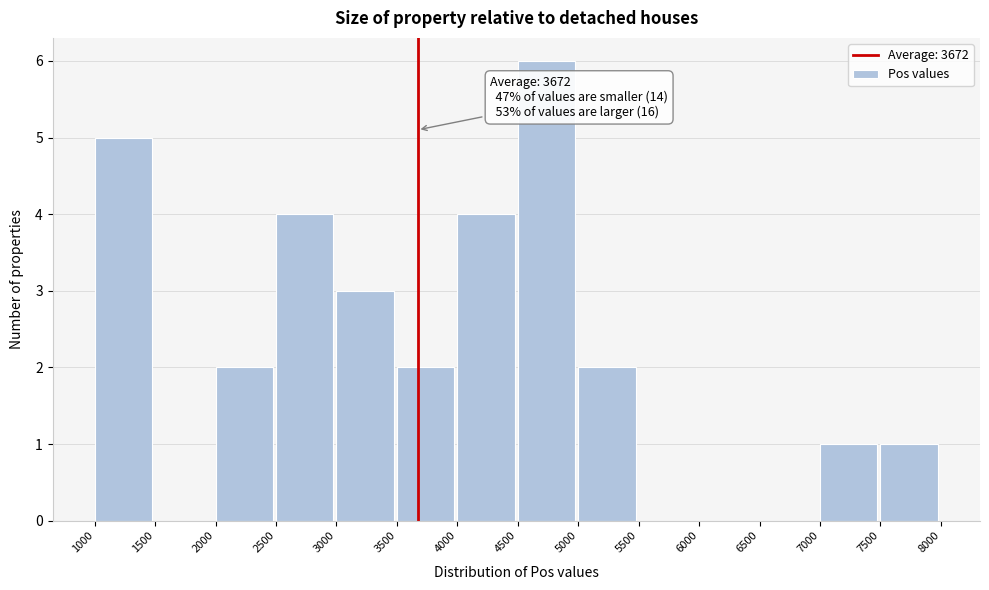

Which range on the x-axis has the tallest bar?

4500 to 5000